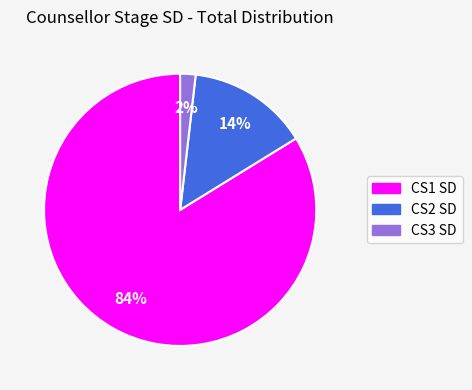

To the nearest percent, what is the average slice percentage?

33%